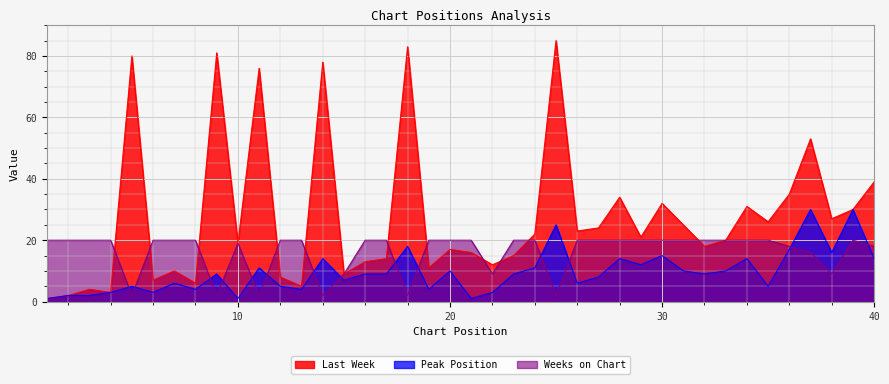

What is the average value of the Peak Position series?

10